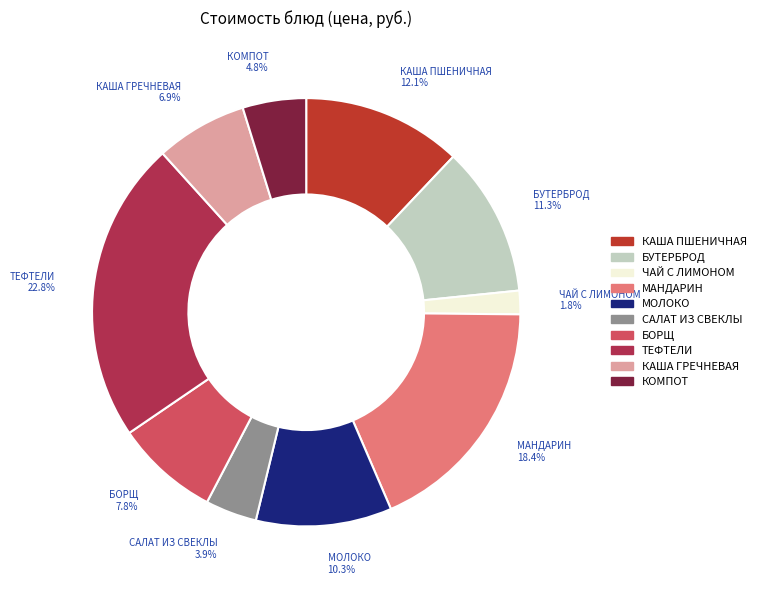

Does any single category account for the majority?

No